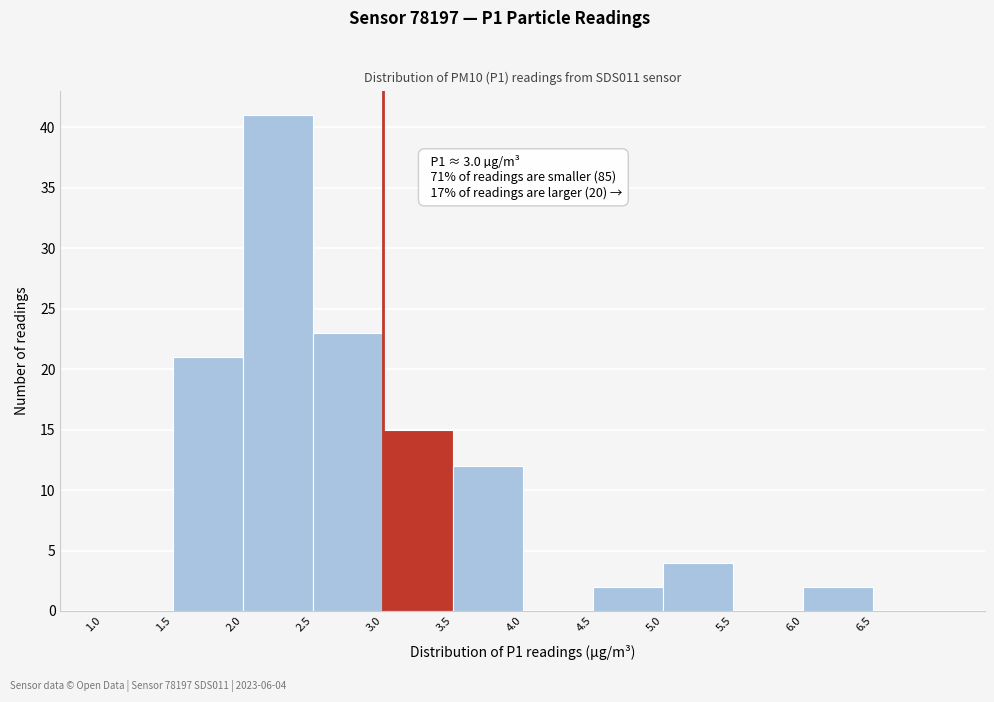

Over which range of the x-axis is the bar tallest?

2.0 to 2.5